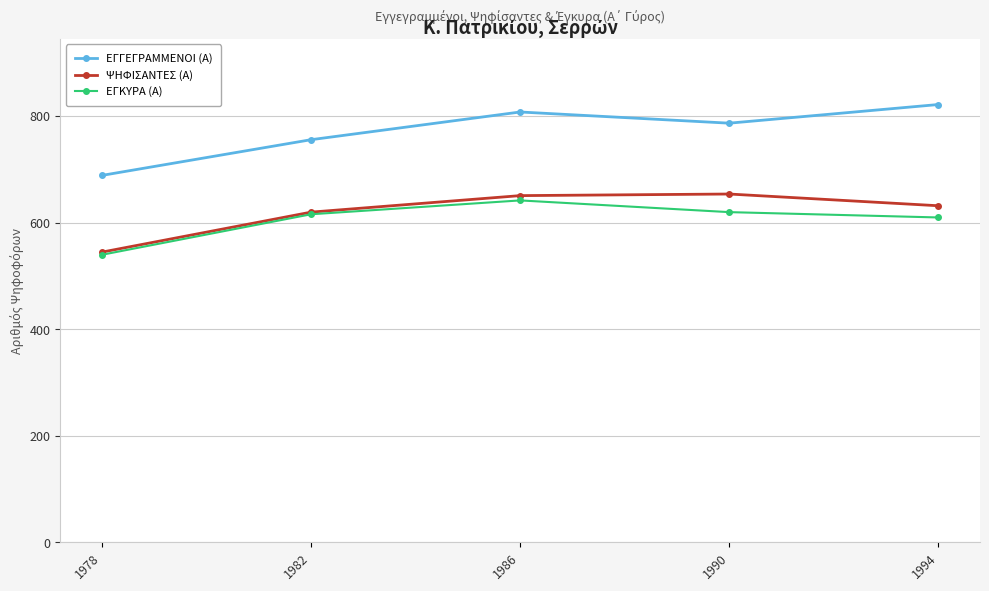

What is the difference between the highest and lowest values at 1994?

212